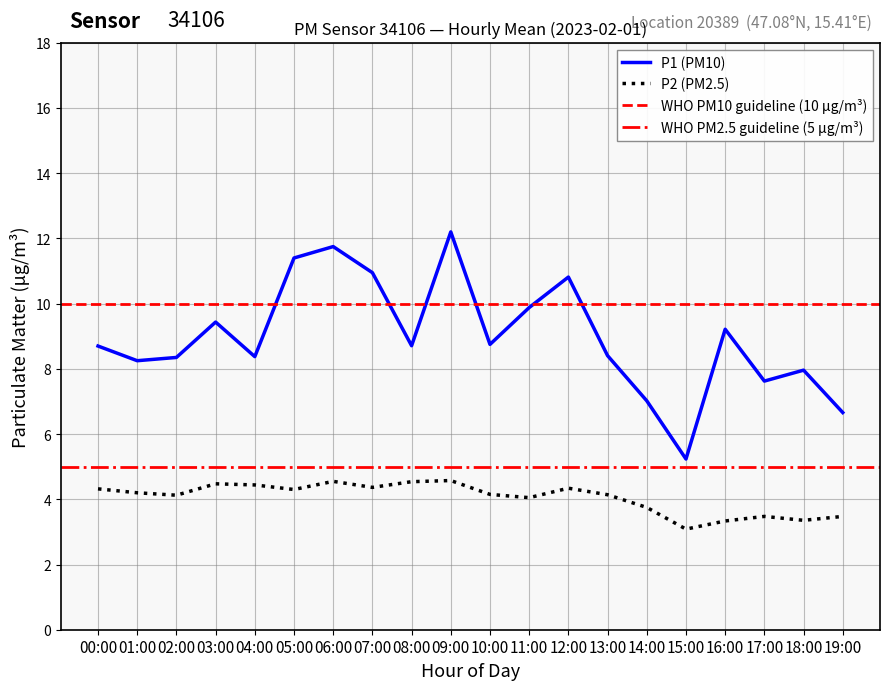

Which series has the largest total across all categories?

P1